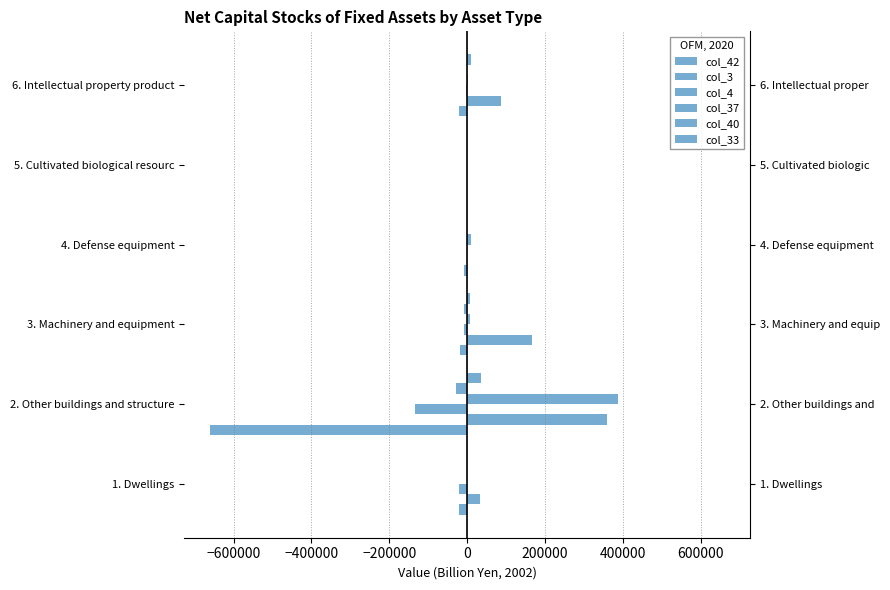

At how many categories does at least one series exceed -126884?

6